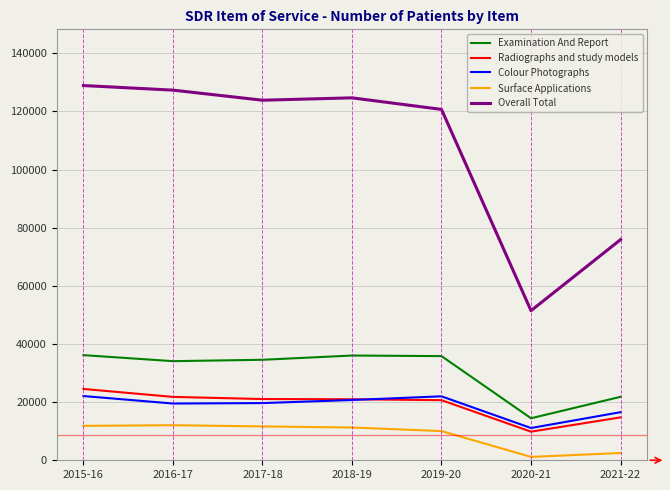

What is the difference between the second highest and minimum values in the Surface Applications series?

10681